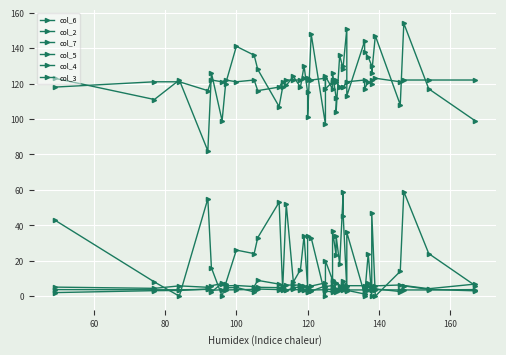

Is the value of col_2 at 21 greater than the value of col_3 at 17?

No